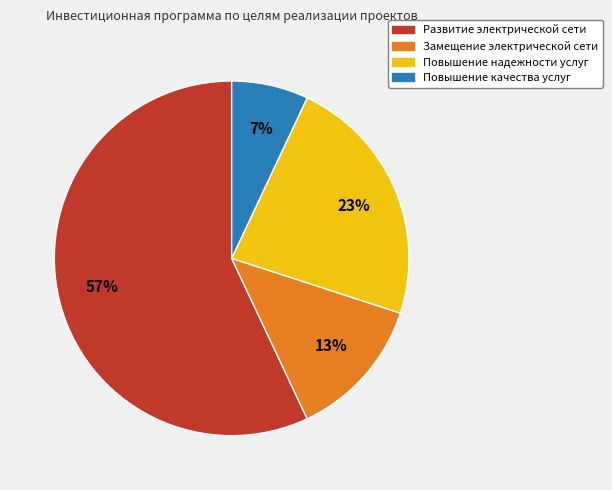

Approximately how many times larger is the value at Повышение надежности услуг compared to Повышение качества услуг?

3.3